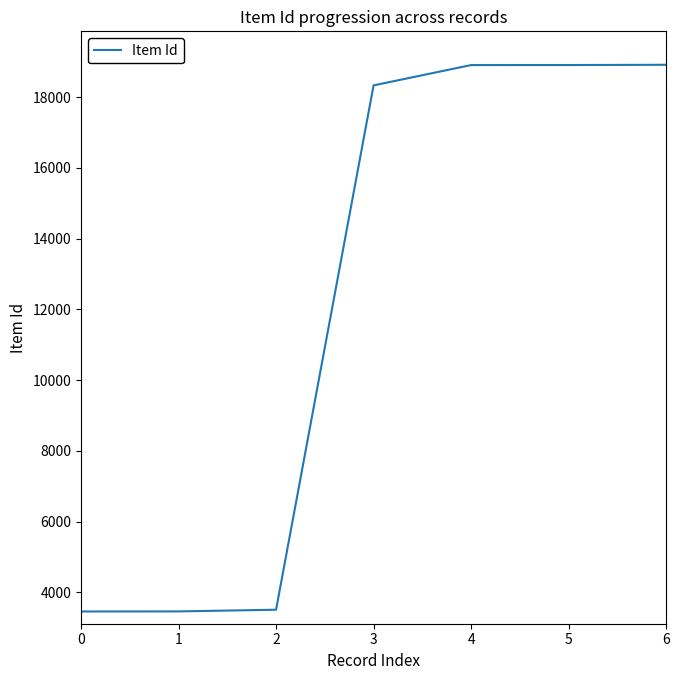

What is the change in value from 1 to 5?

+15447